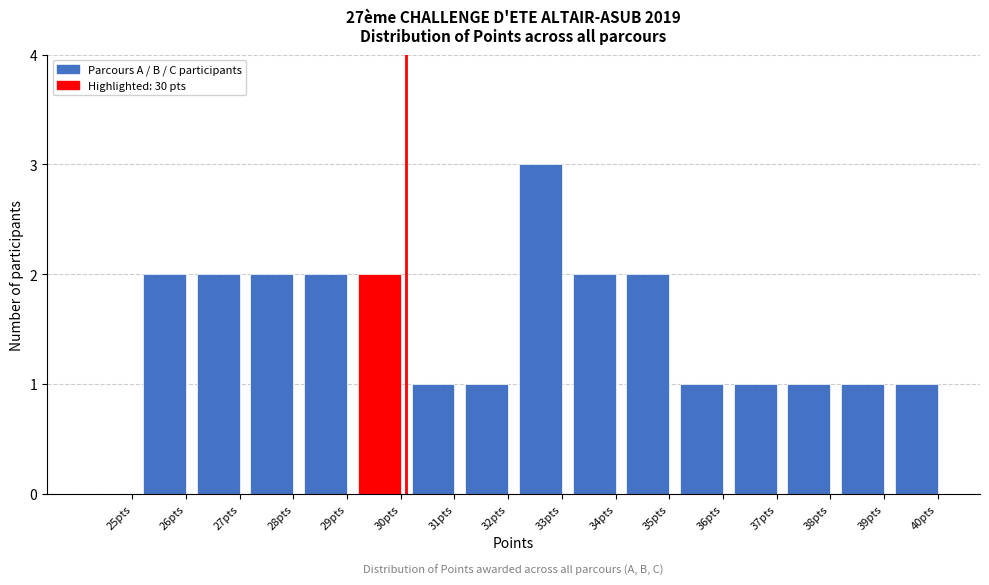

Reading left to right, transcribe all the data shown in this chart.

25pts=0	26pts=2	27pts=2	28pts=2	29pts=2	30pts=2	31pts=1	32pts=1	33pts=3	34pts=2	35pts=2	36pts=1	37pts=1	38pts=1	39pts=1	40pts=1